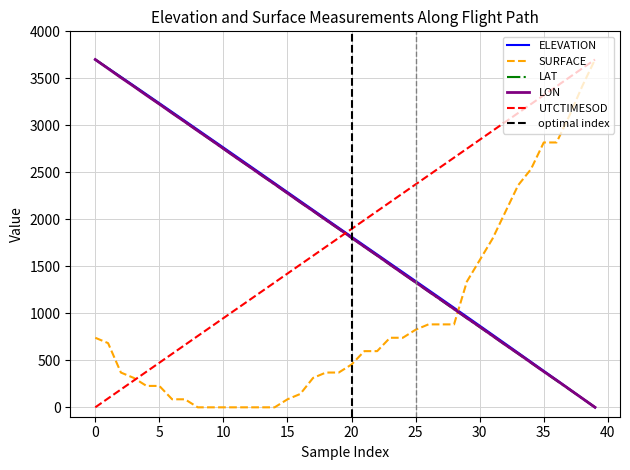

What is the difference between the maximum and minimum values in the LAT series?

3700.0